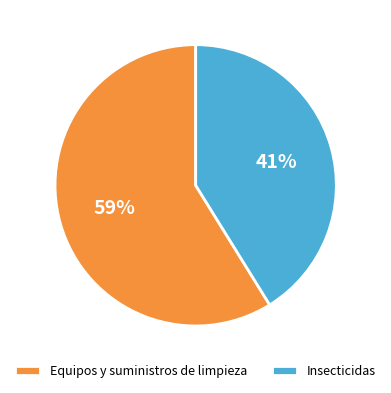

To the nearest percent, what is the difference between the largest and smallest slice percentages?

18%